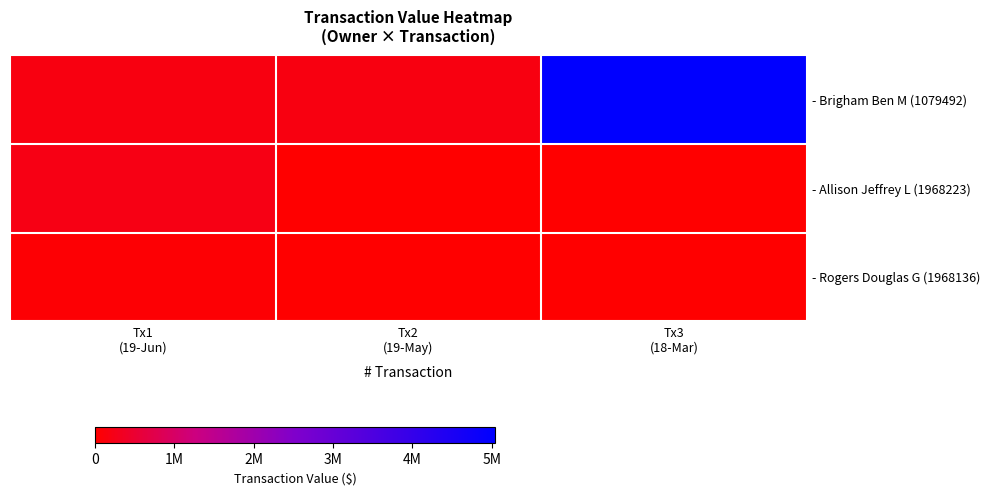

What is the spread (max minus min) of values at Tx3
(18-Mar)?

5040000